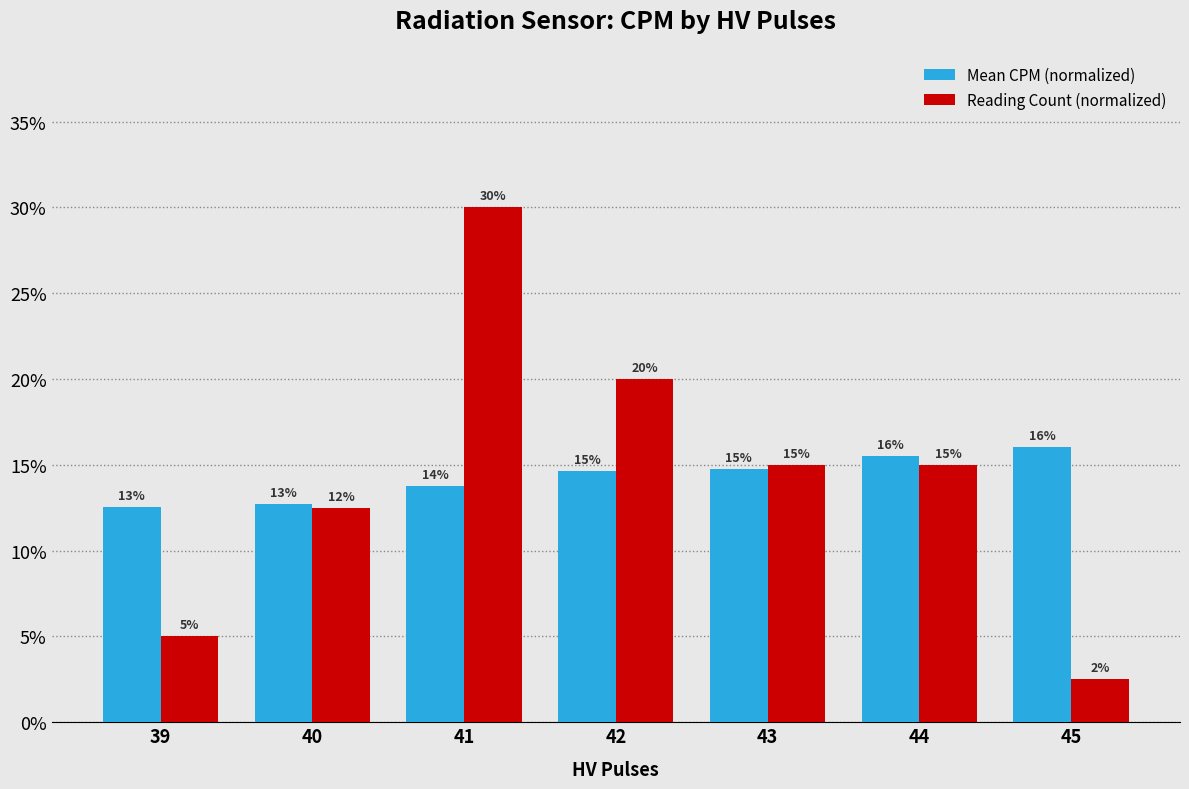

Does the chart contain any negative values?

No